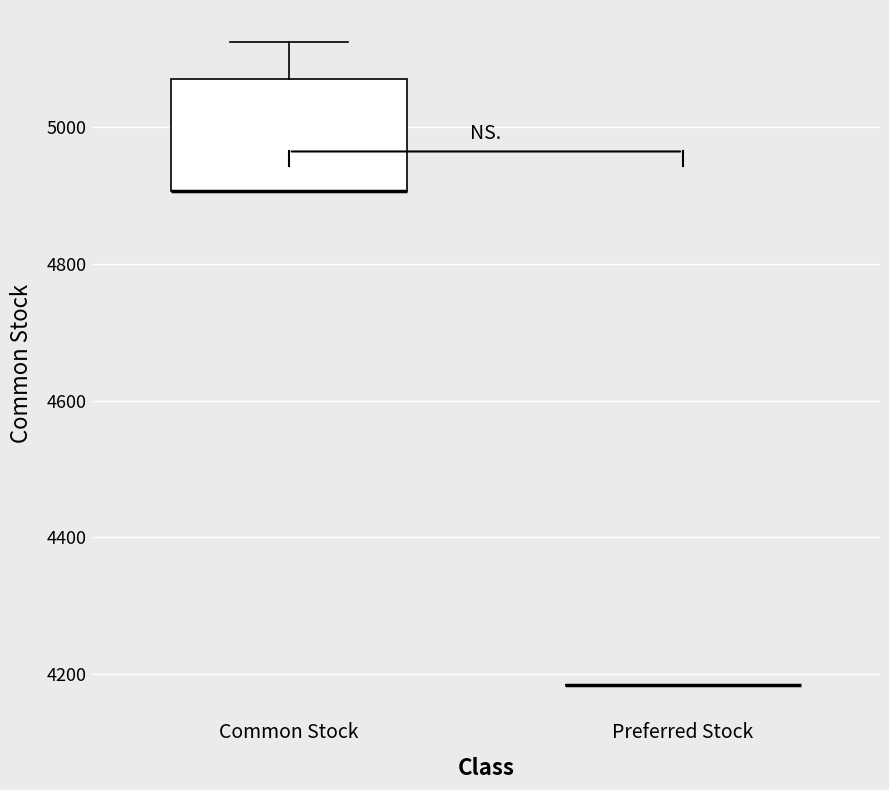

Reading left to right, transcribe this box plot: for each box, give where its median line is, the range the box spans, and where its two whiskers end, as read against the y-axis. The values are not printed on the chart, so give them approximately, as read against the axis.

Common Stock: median 4900 (drawn on the box's lower edge), box 4900 to 5080, whiskers 4900 to 5120
Preferred Stock: box collapsed to a line at 4180, whiskers 4180 to 4180